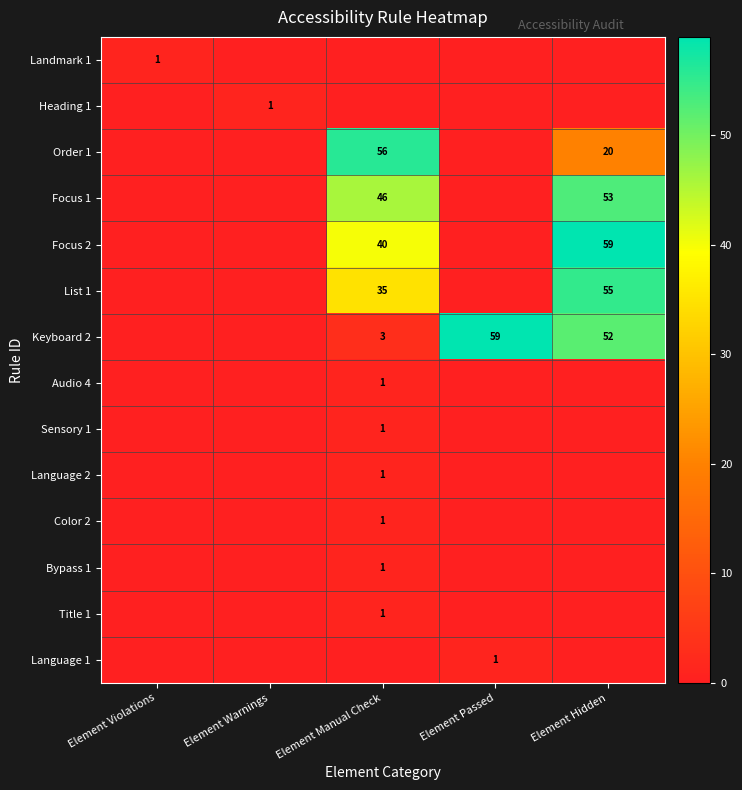

The value of Audio 4 at Element Manual Check is 1. True or false?

True